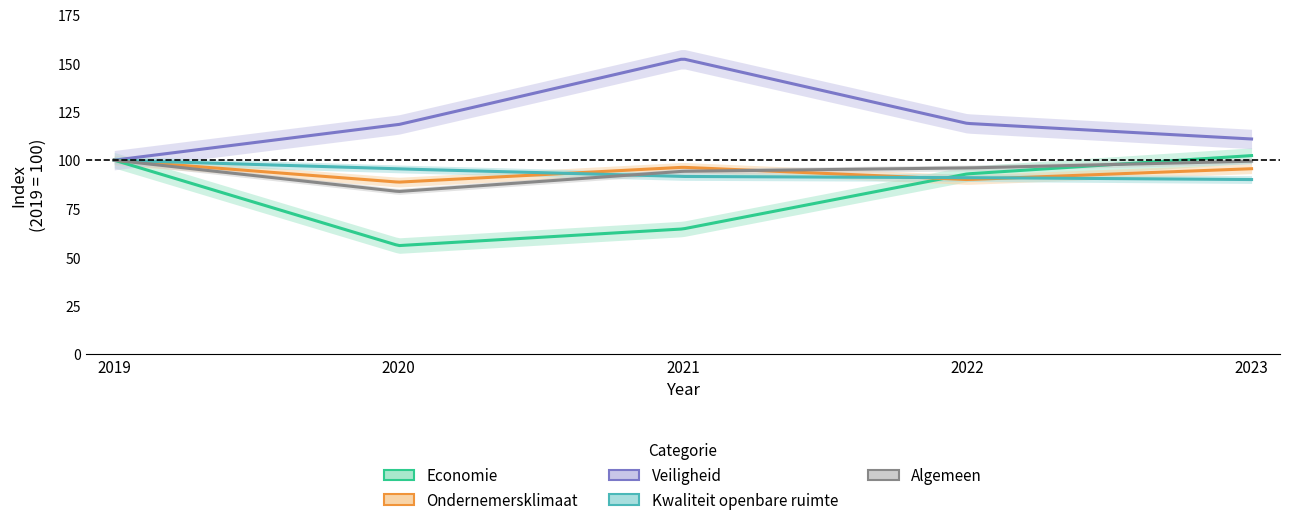

Where does the Ondernemersklimaat series first go above 95?

2019